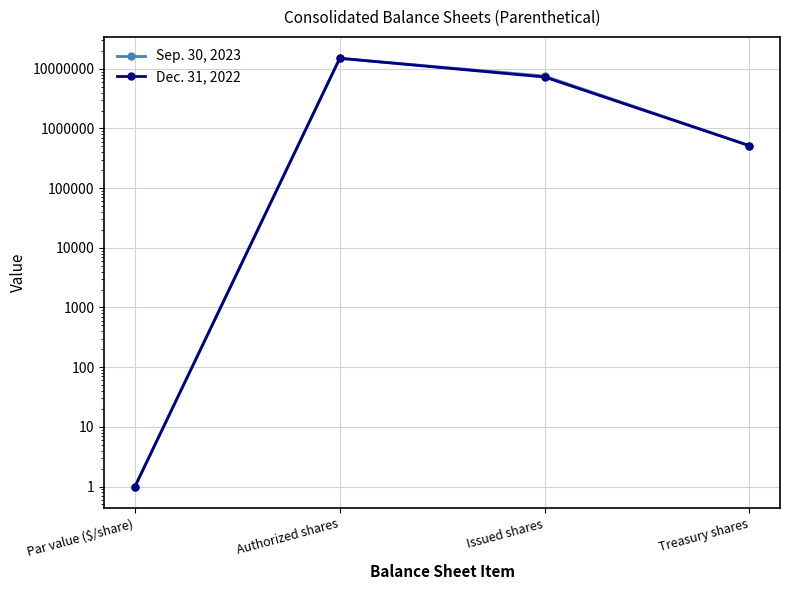

Is it true that Dec. 31, 2022 equals 888758 at Treasury shares?

False